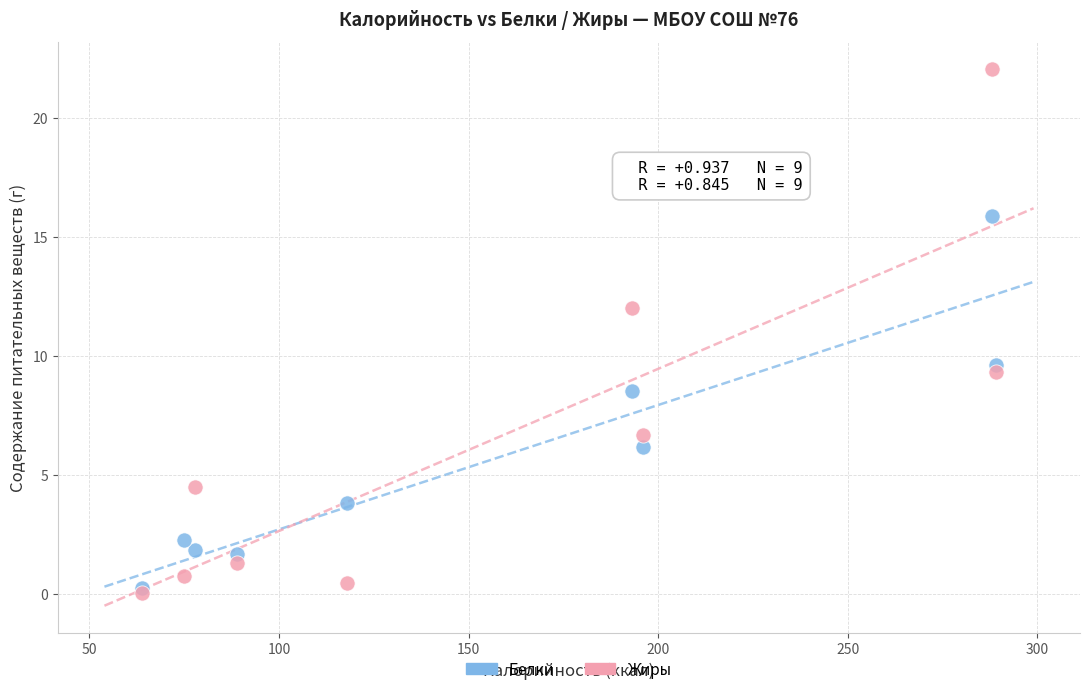

Which series has the widest spread of Y values?

Жиры